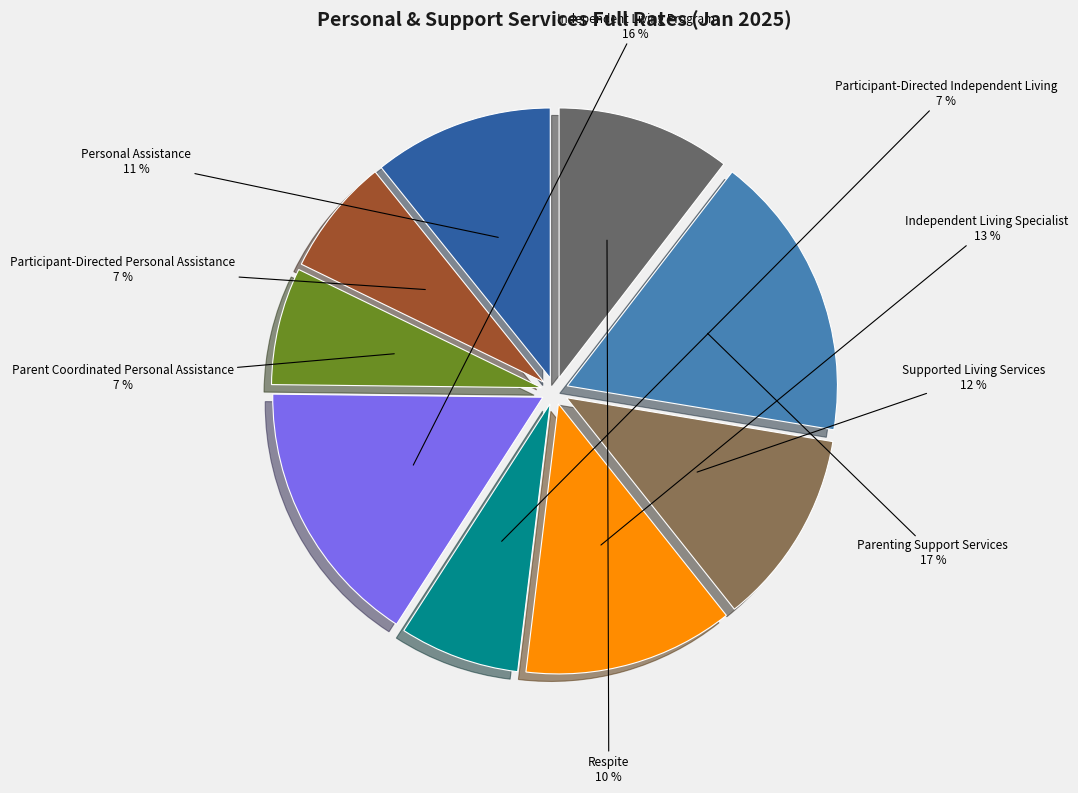

Does any single category account for the majority?

No